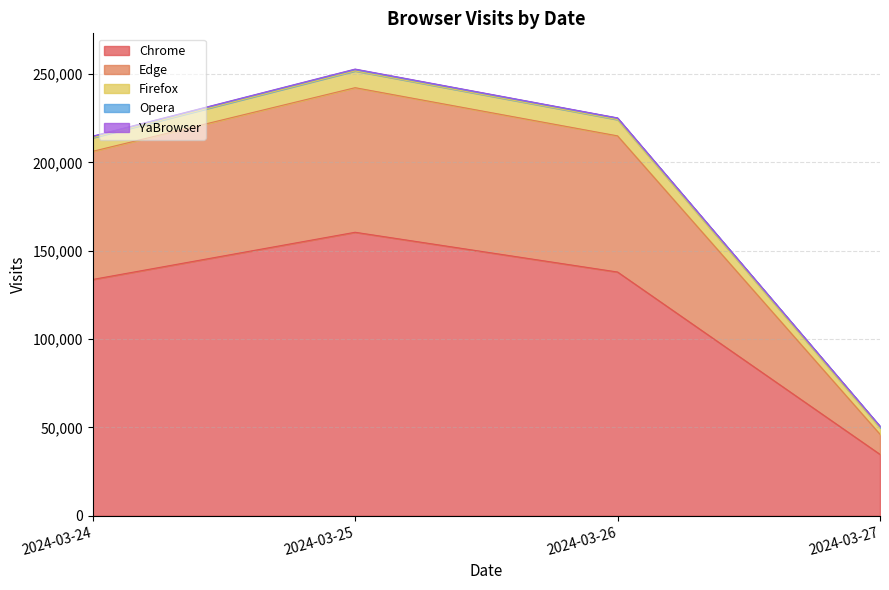

What is the greatest value displayed?

252688